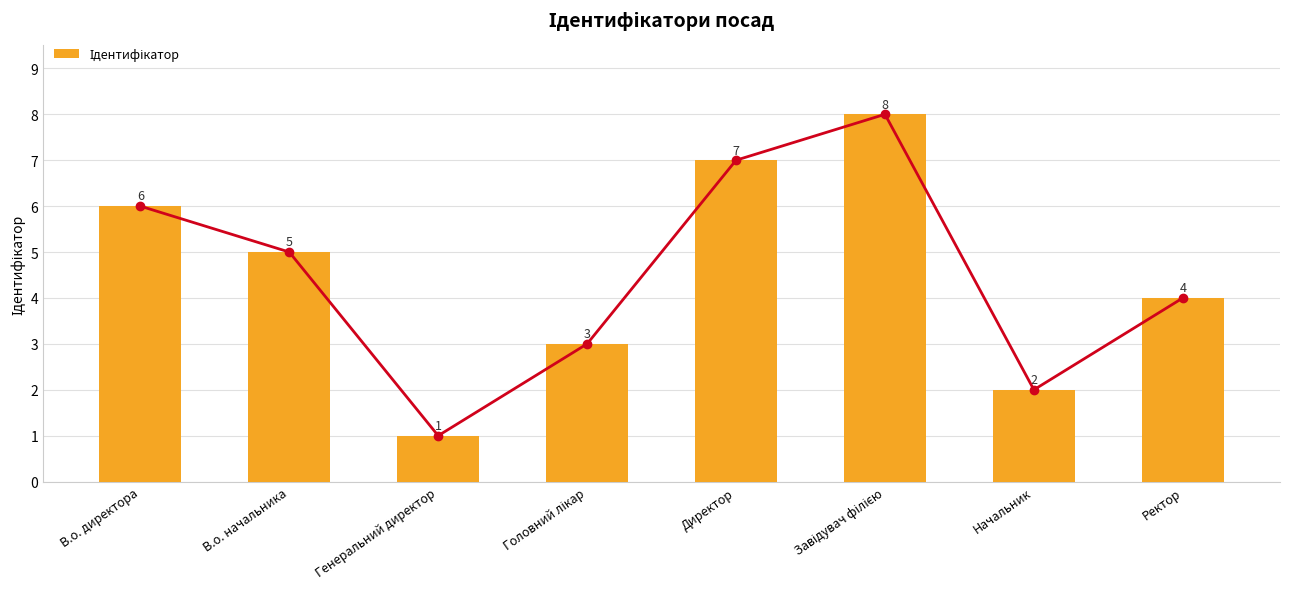

Which series has the largest total across all categories?

Середнє значення